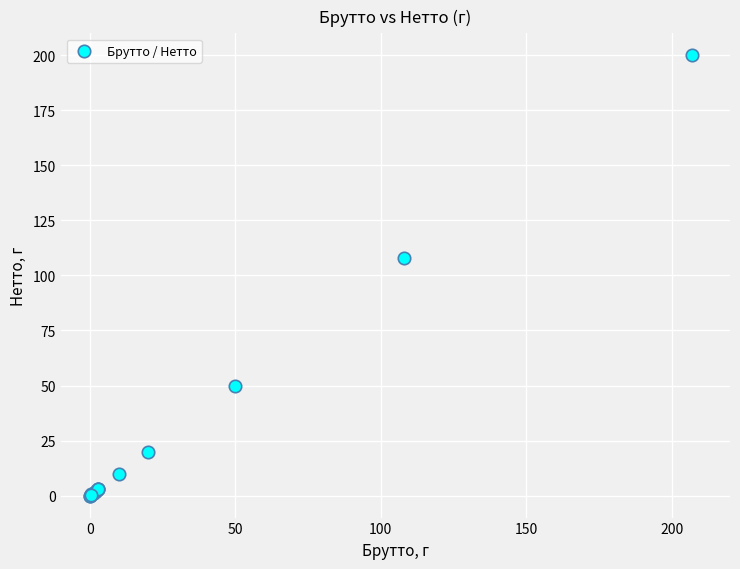

What Y value in the scatter plot is closest to 100?

108.0